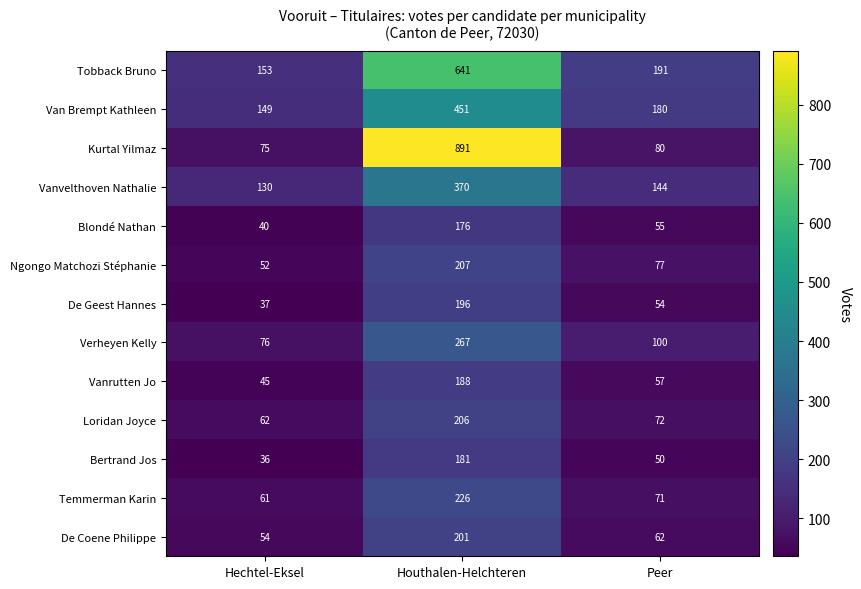

Rank the series at Hechtel-Eksel from highest to lowest value.

Tobback Bruno, Van Brempt Kathleen, Vanvelthoven Nathalie, Verheyen Kelly, Kurtal Yilmaz, Loridan Joyce, Temmerman Karin, De Coene Philippe, Ngongo Matchozi Stéphanie, Vanrutten Jo, Blondé Nathan, De Geest Hannes, Bertrand Jos